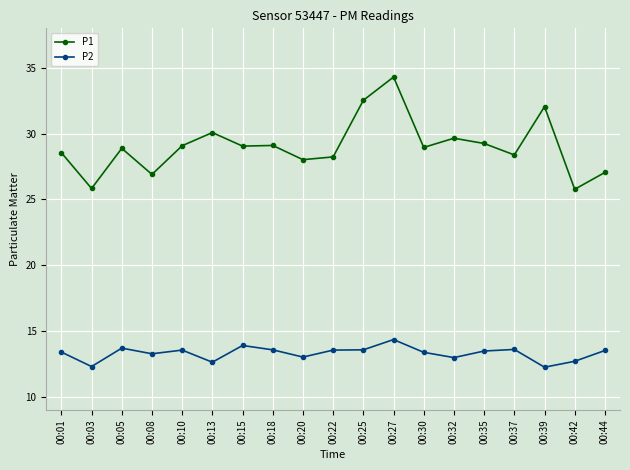

Does the chart display data point markers on the line(s)?

Yes